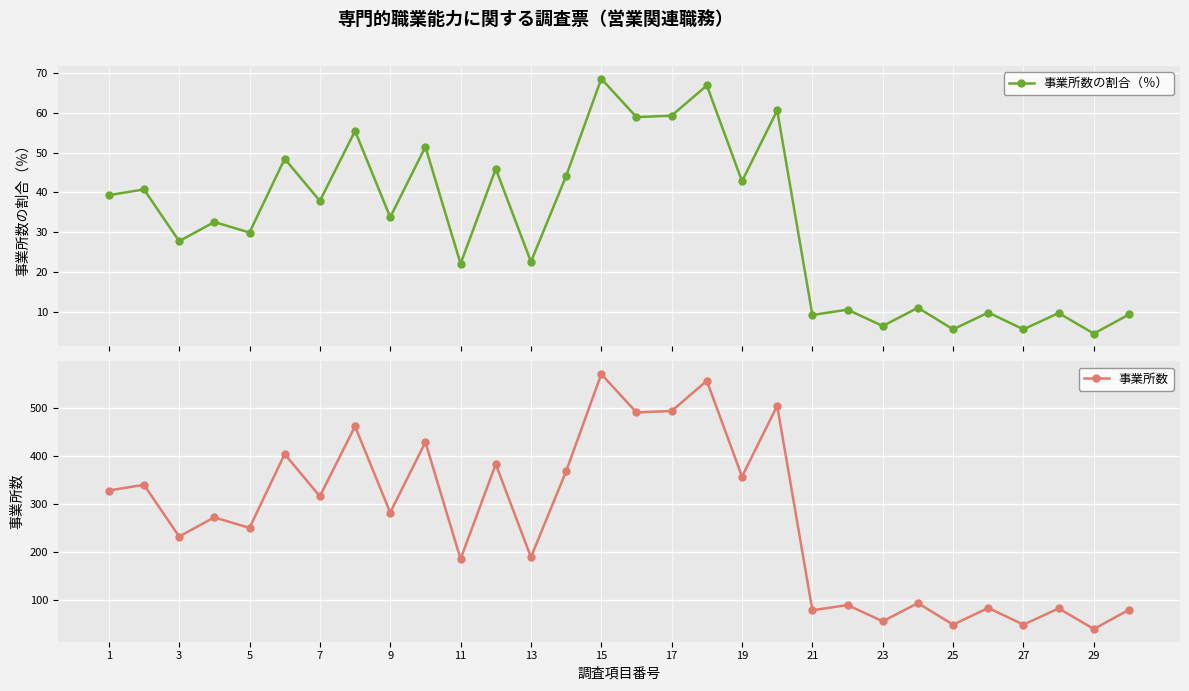

What is the value of the 事業所数の割合（％） point at the 15th from the left?

68.5